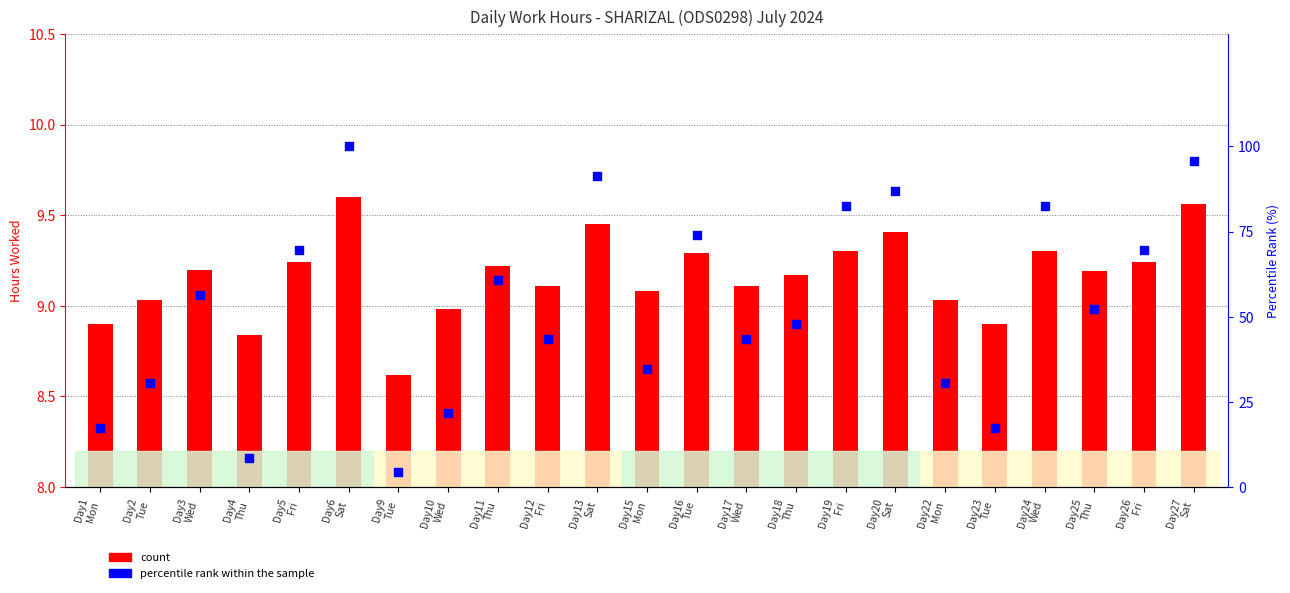

At how many categories does at least one series exceed 96?

1